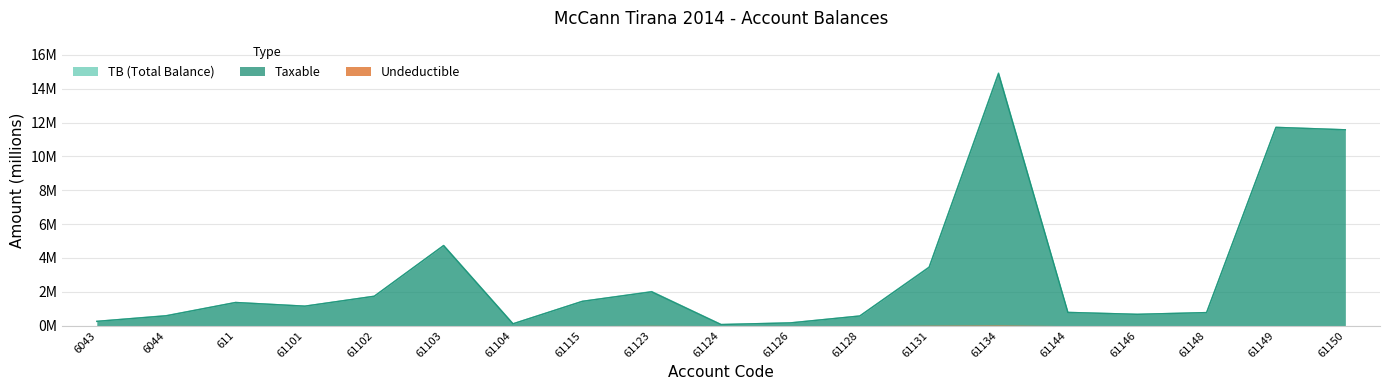

True or false: Taxable and TB intersect in this chart.

False